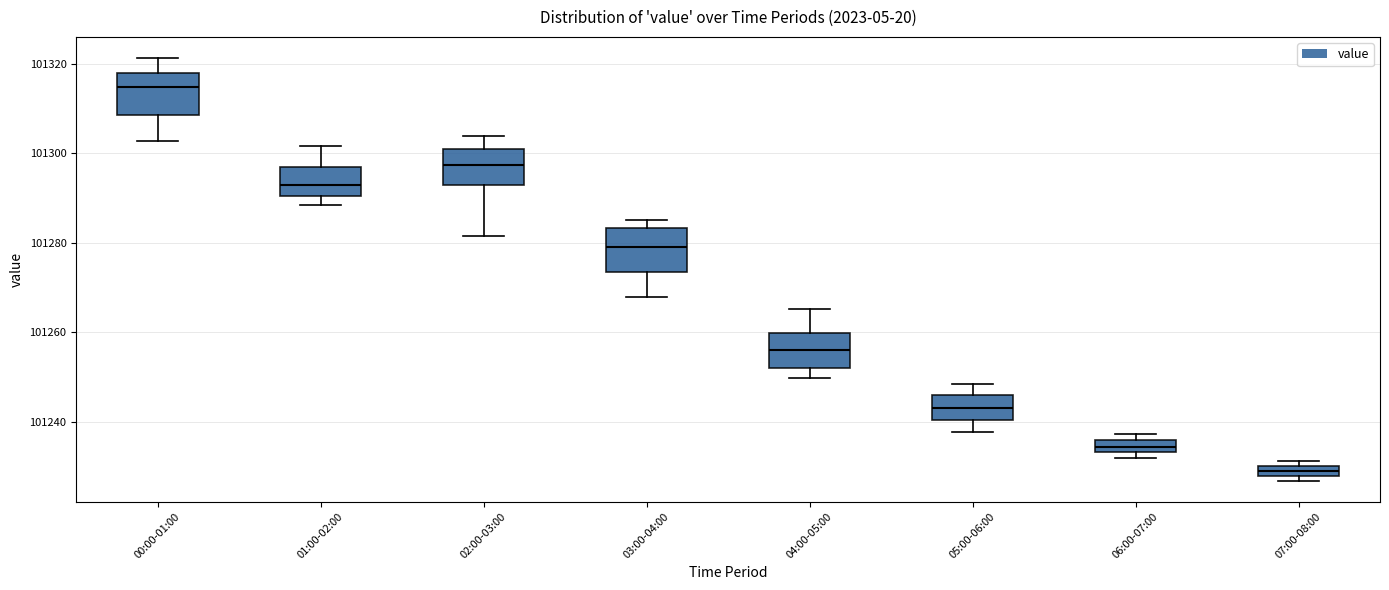

Where is the upper edge of the box for 02:00-03:00 on the y-axis? The values are not printed on the chart, so give them approximately, as read against the axis.

101300